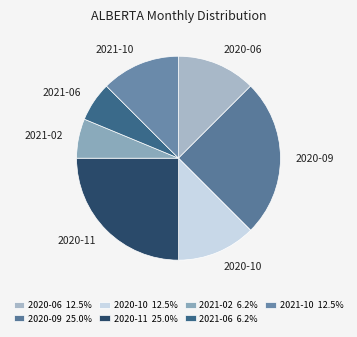

How many slices are in this pie chart?

7